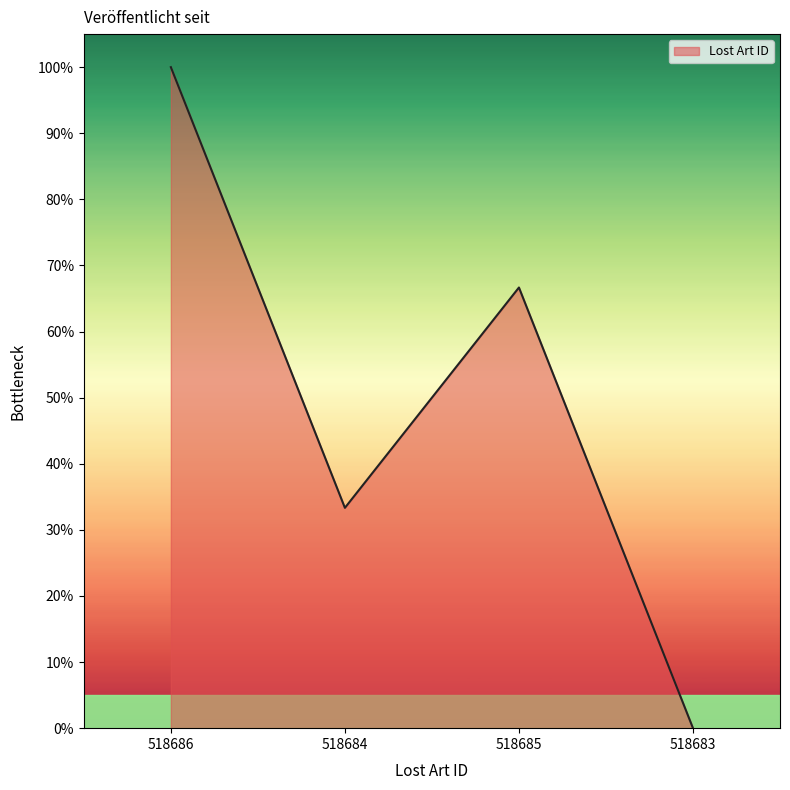

Which has a higher value, 518683 or 518686?

518686